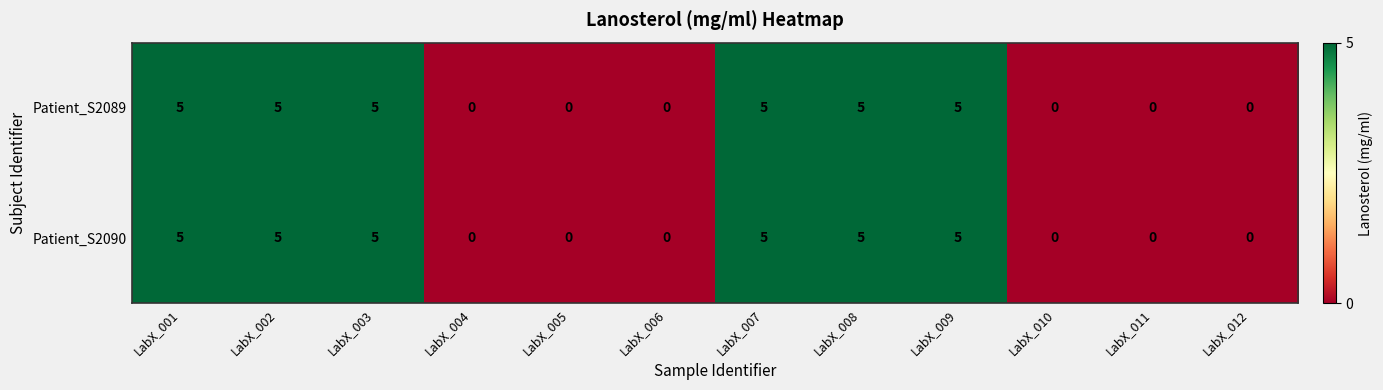

How many Patient_S2089 values are between 0 and 5?

12